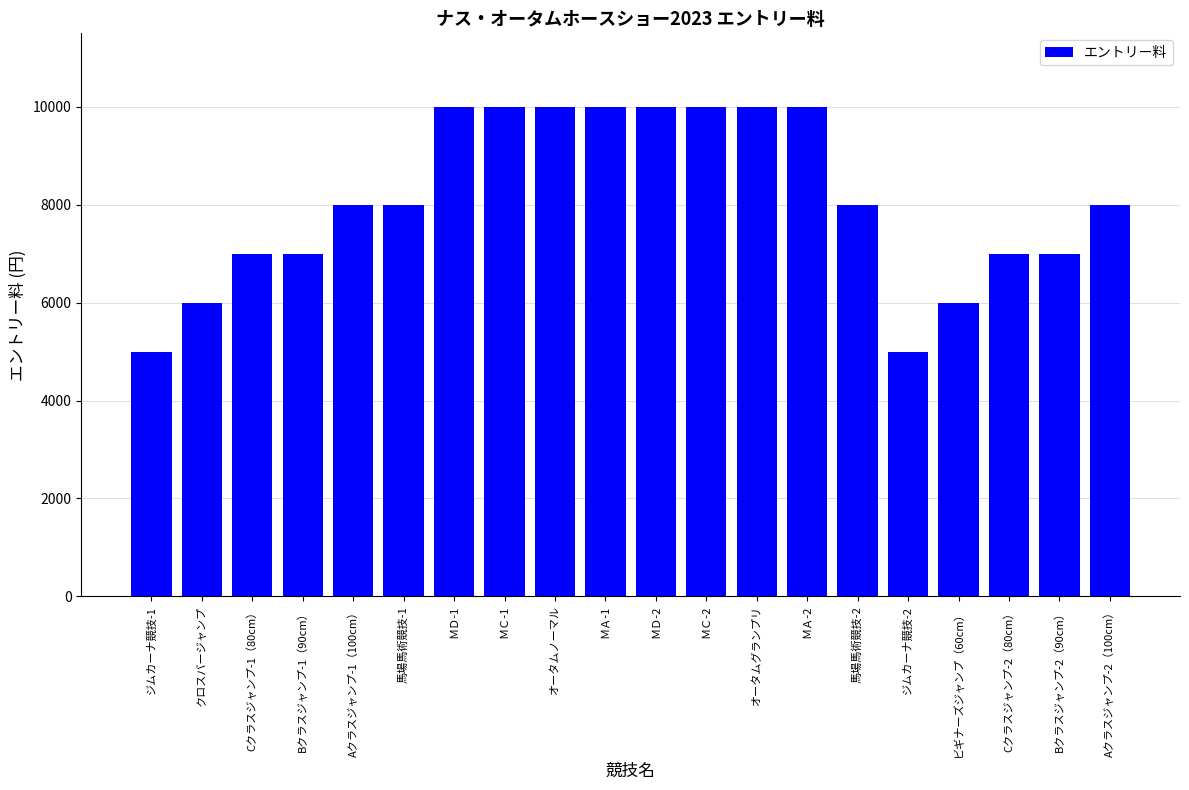

How many bars are there in total?

20